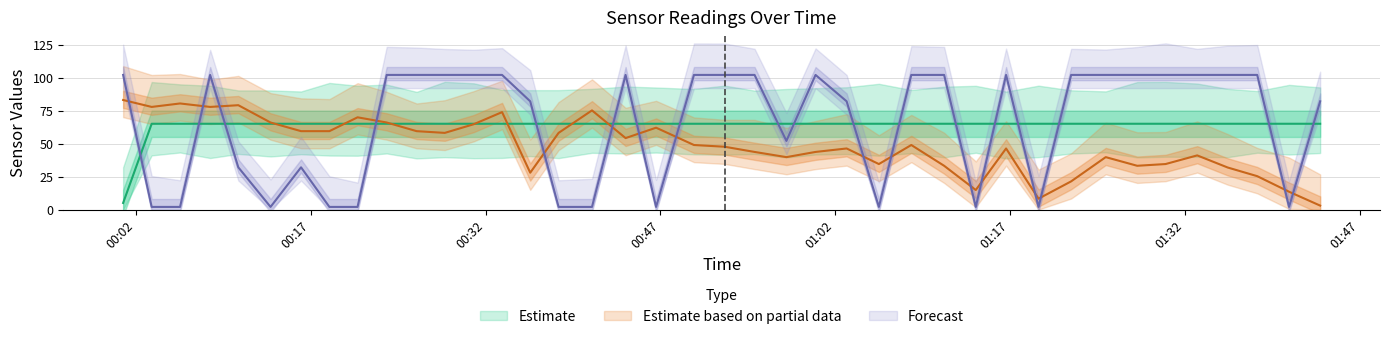

Where is SDS_P1 nearest to the value 52?

2022/10/05 00:57:49